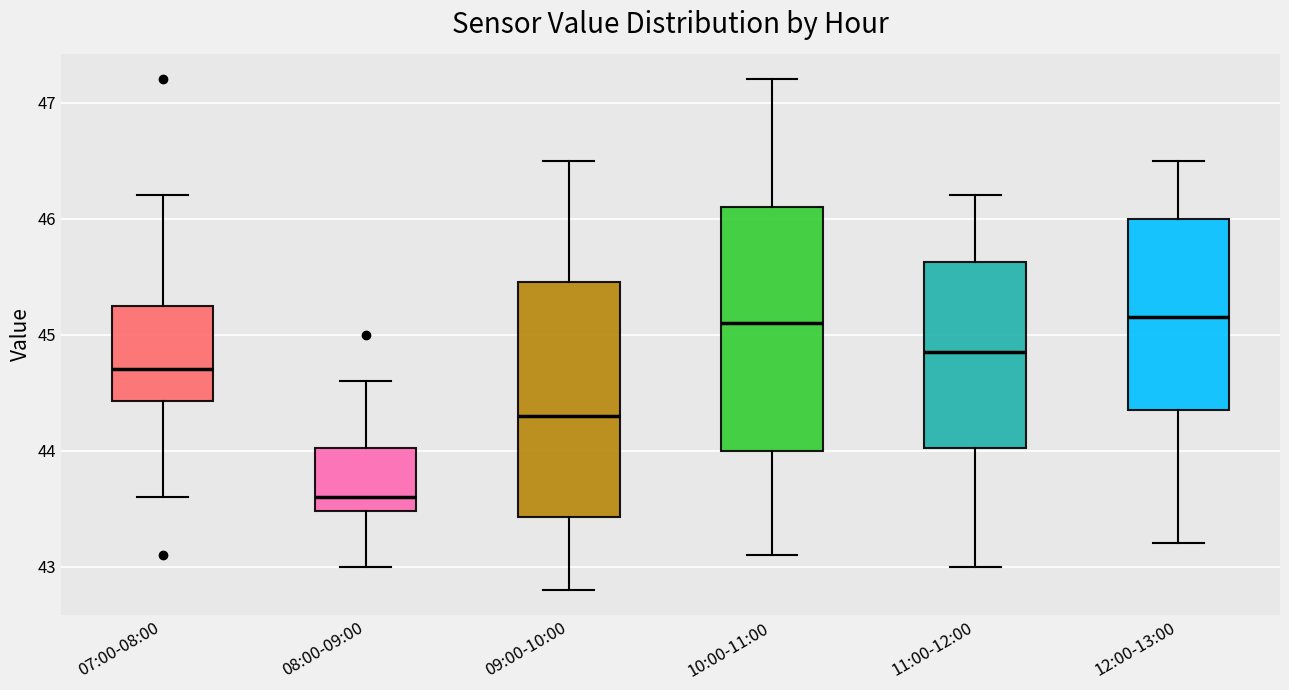

Where does the median line of the box for 08:00-09:00 sit on the y-axis? The values are not printed on the chart, so give them approximately, as read against the axis.

43.6